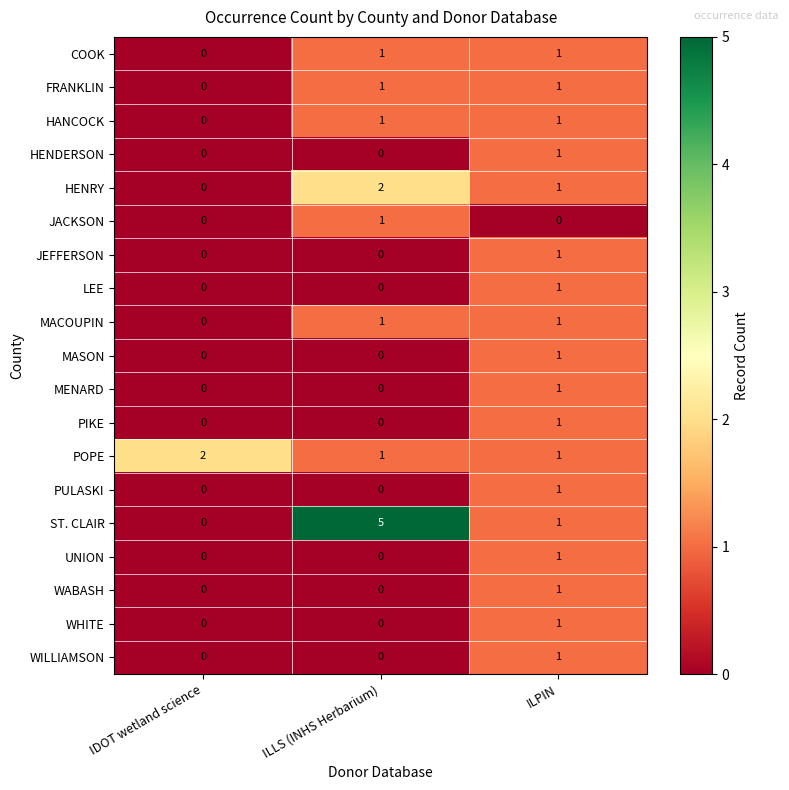

Count the number of data series in this chart.

19